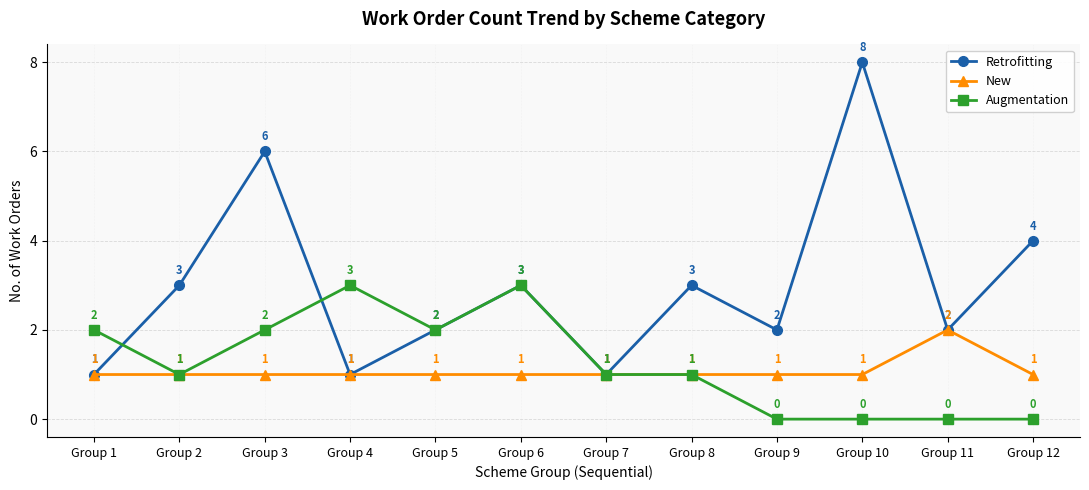

Rank the series by their maximum value, from lowest to highest.

New, Augmentation, Retrofitting